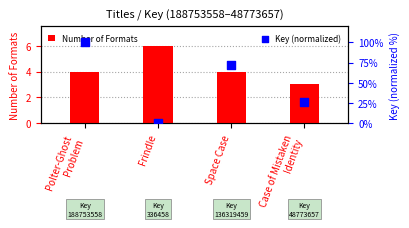

Which series has the largest total across all categories?

Key (normalized)